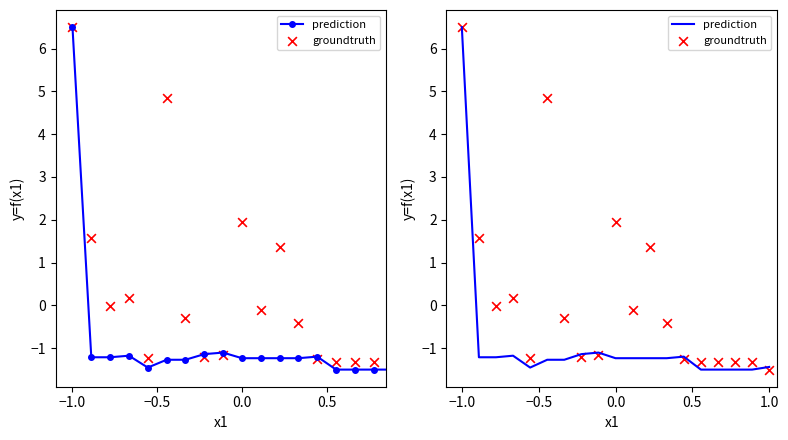

Which series reaches the maximum Y coordinate?

prediction